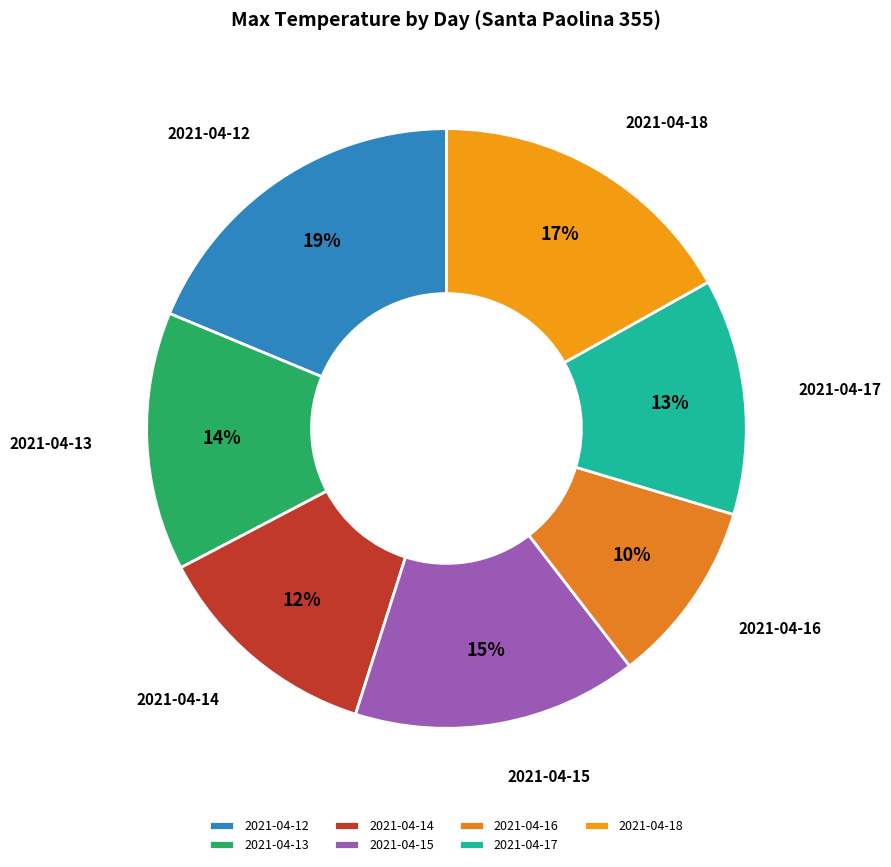

To the nearest percent, what is the combined percentage of 2021-04-16 and 2021-04-12?

29%